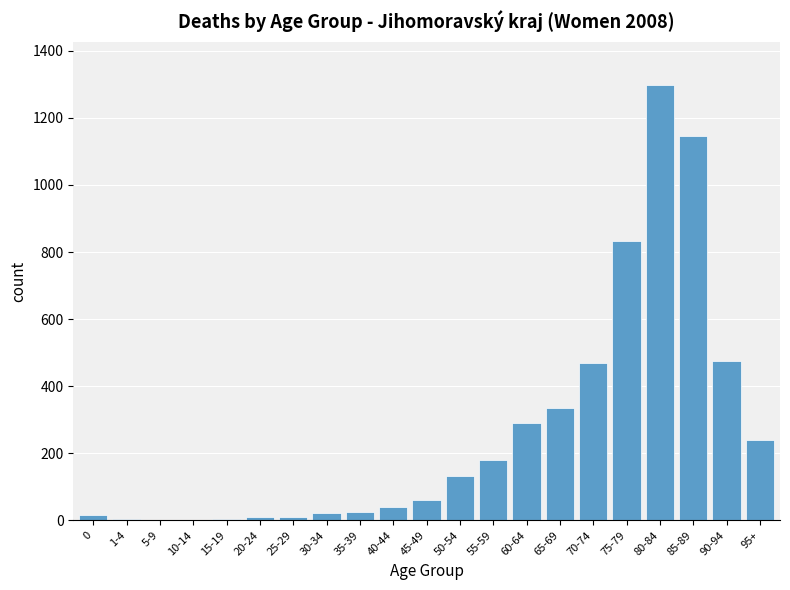

True or false: the data shows 274 at 55-59.

False